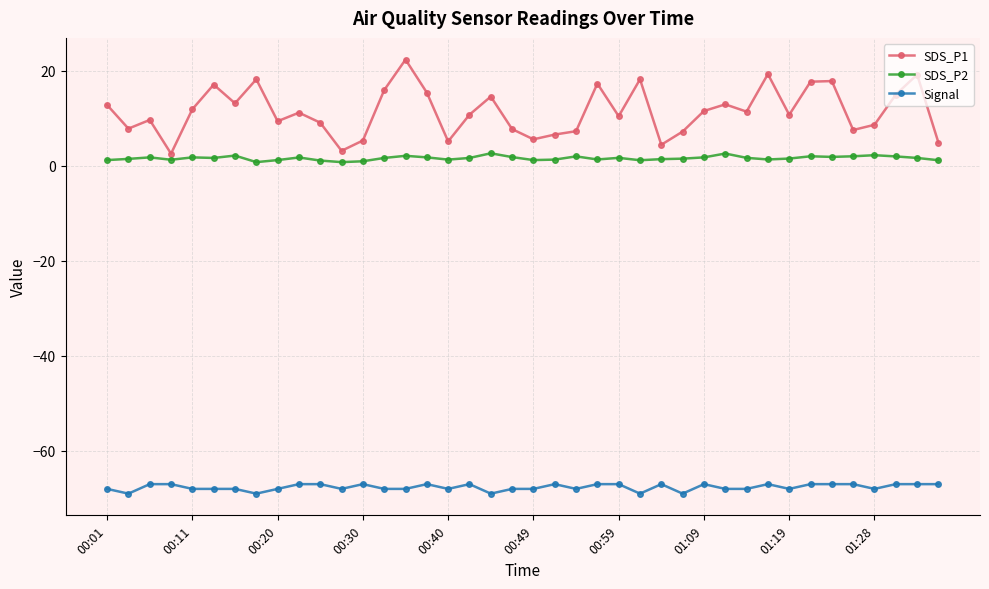

What is the average value of the SDS_P1 series?

11.4